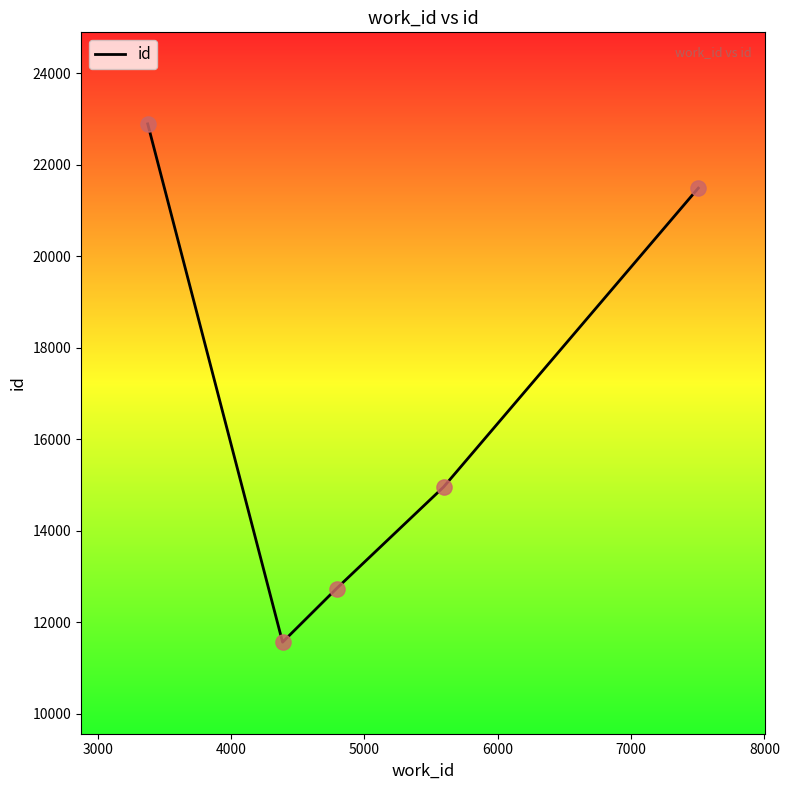

What is the average value?

16728